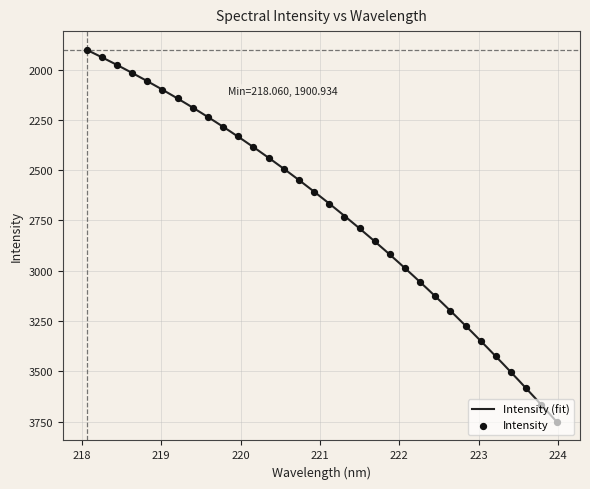

What is the change in value from 220.3533 to 222.6447?

+762.0